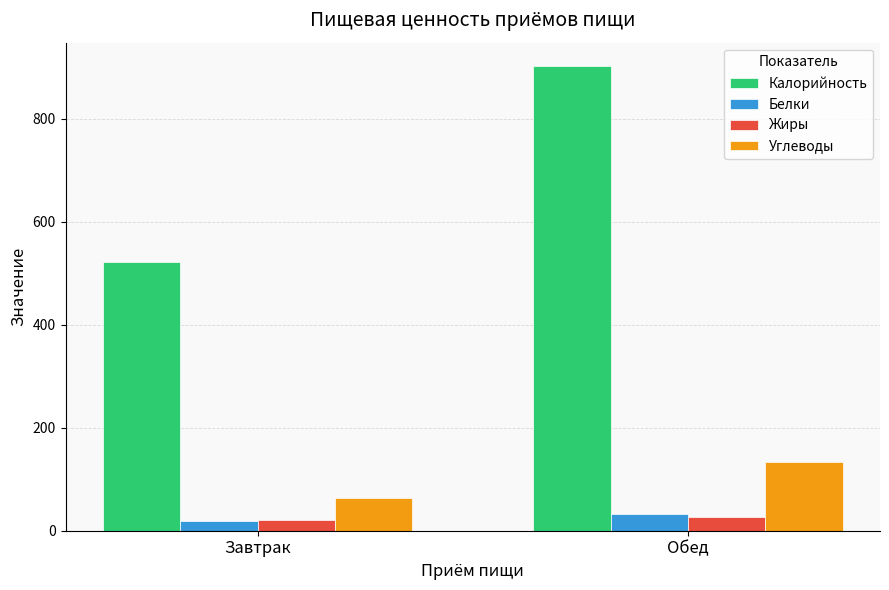

What is the spread (max minus min) of values at Завтрак?

504